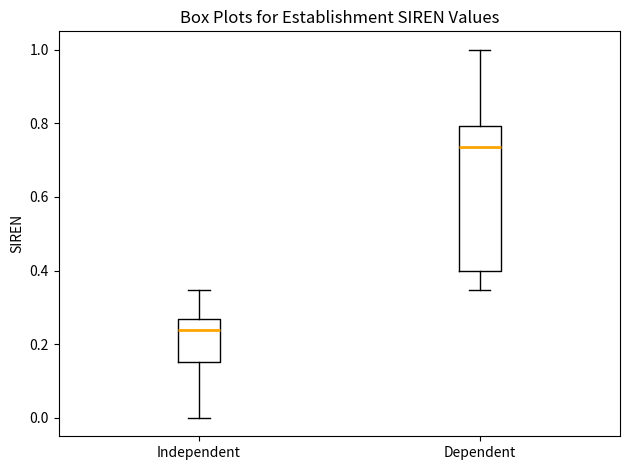

Reading left to right, read every box against the y-axis: the position of its median line, the range the box covers, and the ends of its whiskers. The values are not printed on the chart, so give them approximately, as read against the axis.

Independent: median 0.24, box 0.16 to 0.26, whiskers 0.00 to 0.34
Dependent: median 0.74, box 0.40 to 0.80, whiskers 0.34 to 1.00